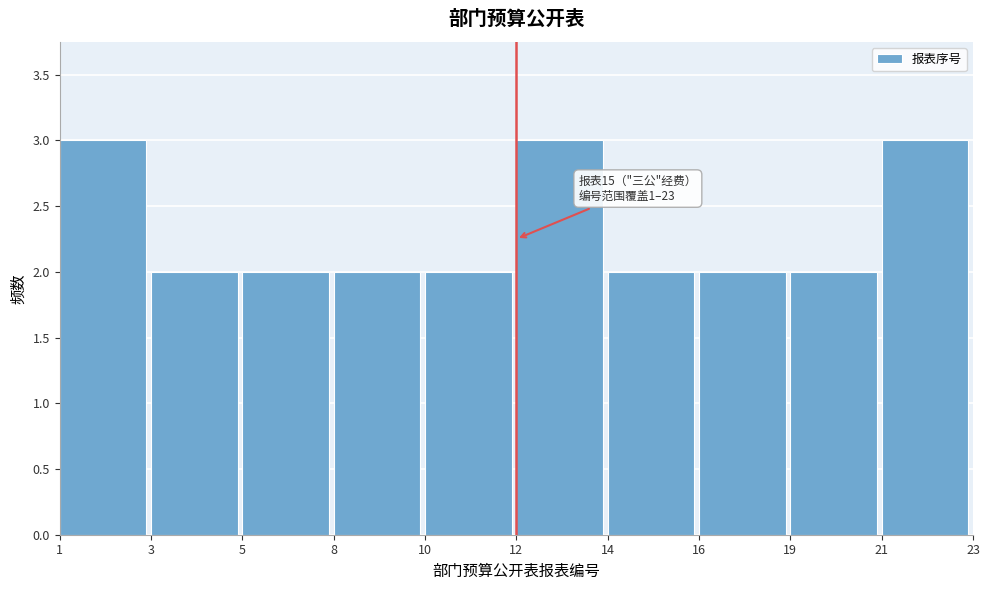

Reading left to right, list all the values displayed in this chart.

1=3	3=2	5=2	8=2	10=2	12=3	14=2	16=2	19=2	21=3